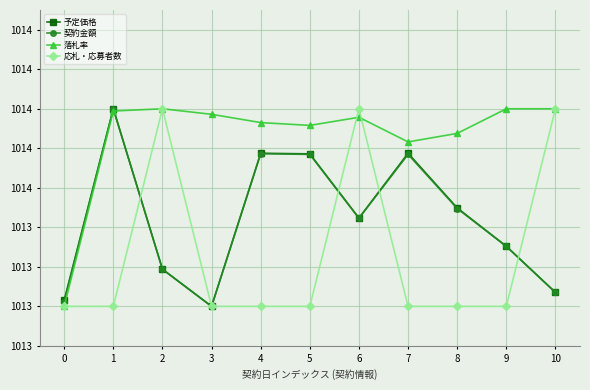

List the labels in order of 契約金額 value, smallest first.

3, 0, 10, 2, 9, 6, 8, 5, 7, 4, 1